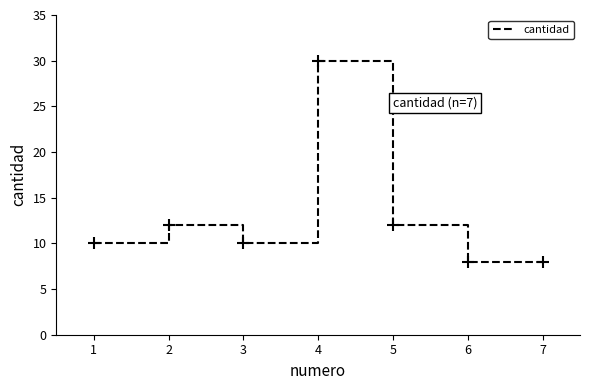

What is the ratio of the value at 4 to the value at 3?

3.0